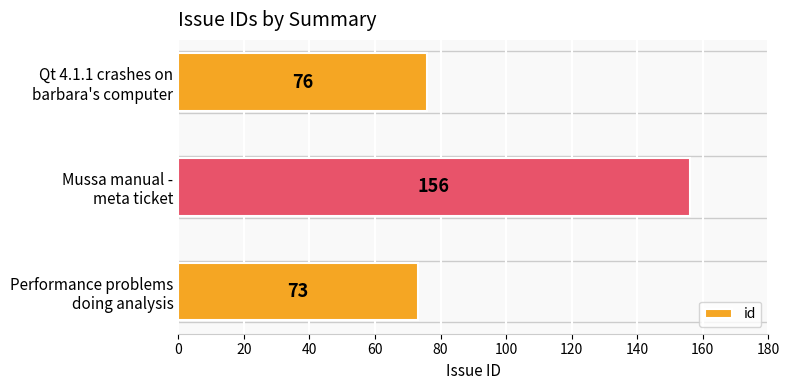

What is the difference between the maximum and second lowest values?

80